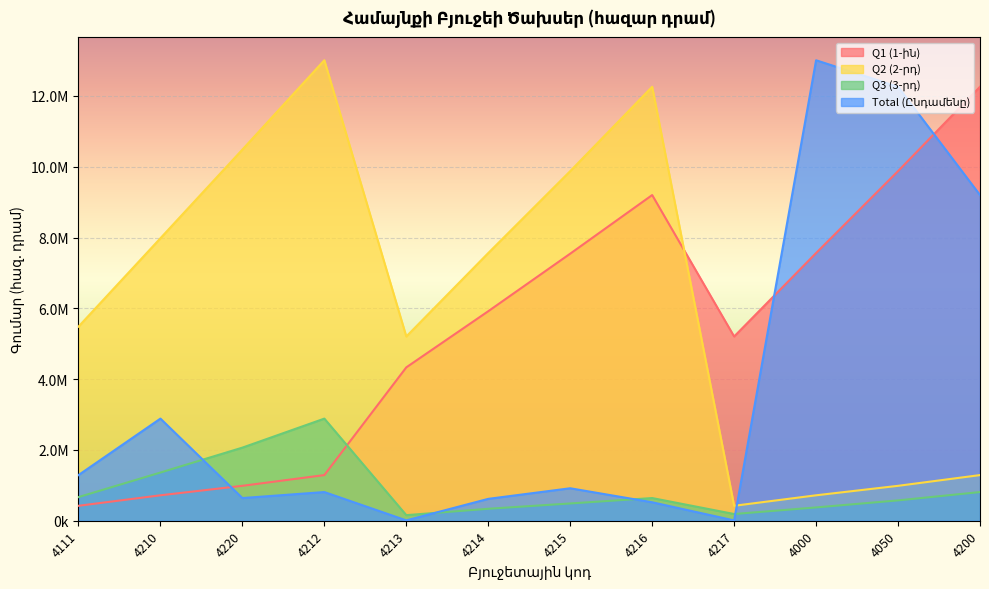

How many times do Total (Ընդամենը) and Q1 (1-ին) cross each other?

3